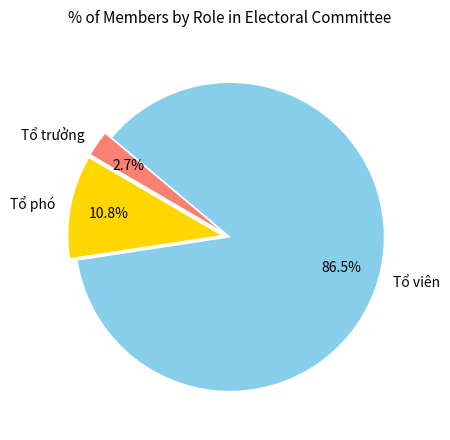

How many slices are in this pie chart?

3